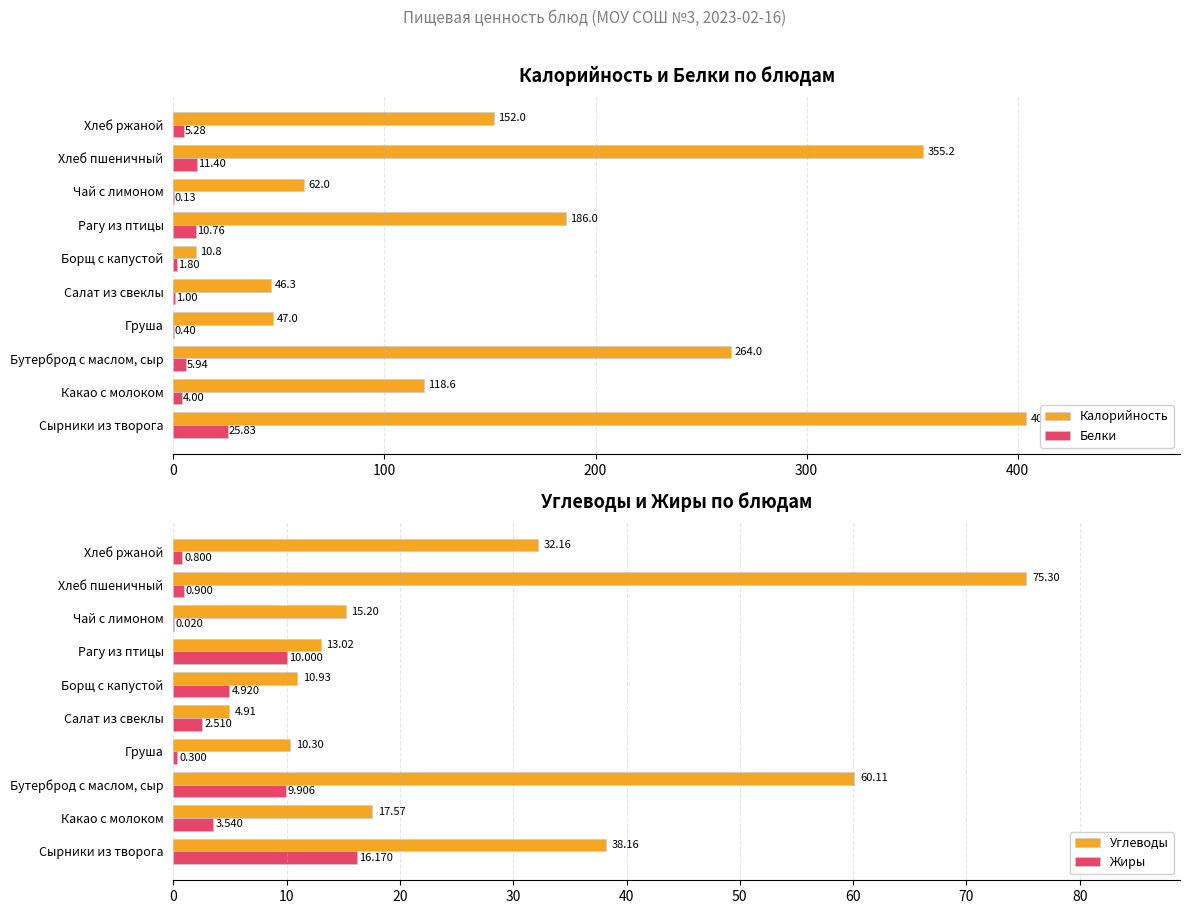

At how many categories does at least one series exceed 272?

2